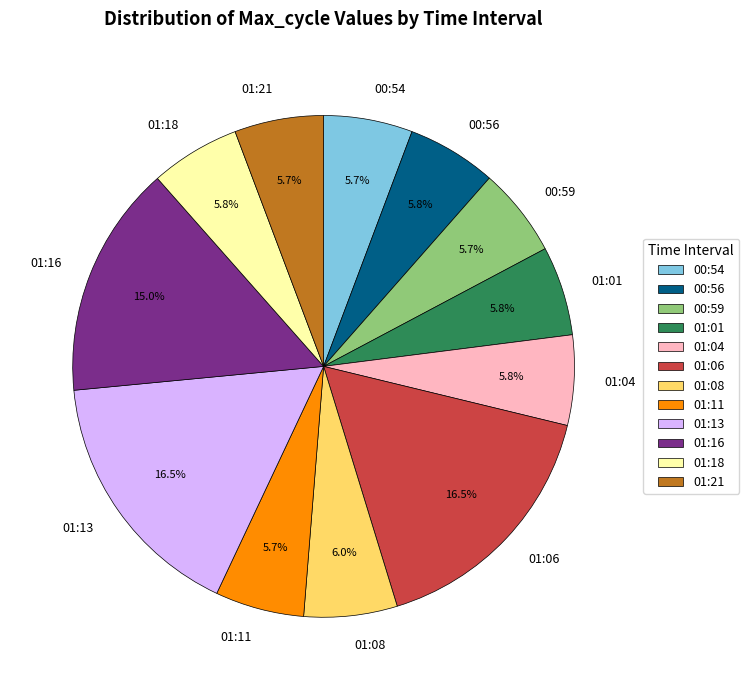

What is the total percentage of 01:08 and 00:56?

11.8%